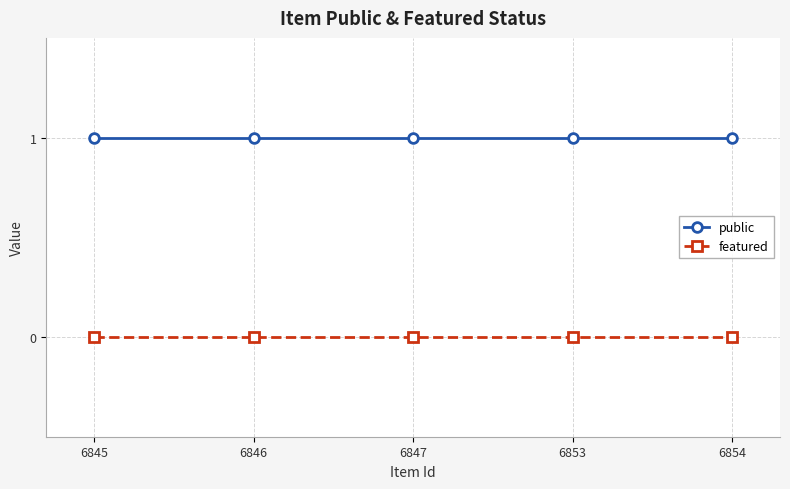

What is the value of the public point at the 3rd from the left?

1